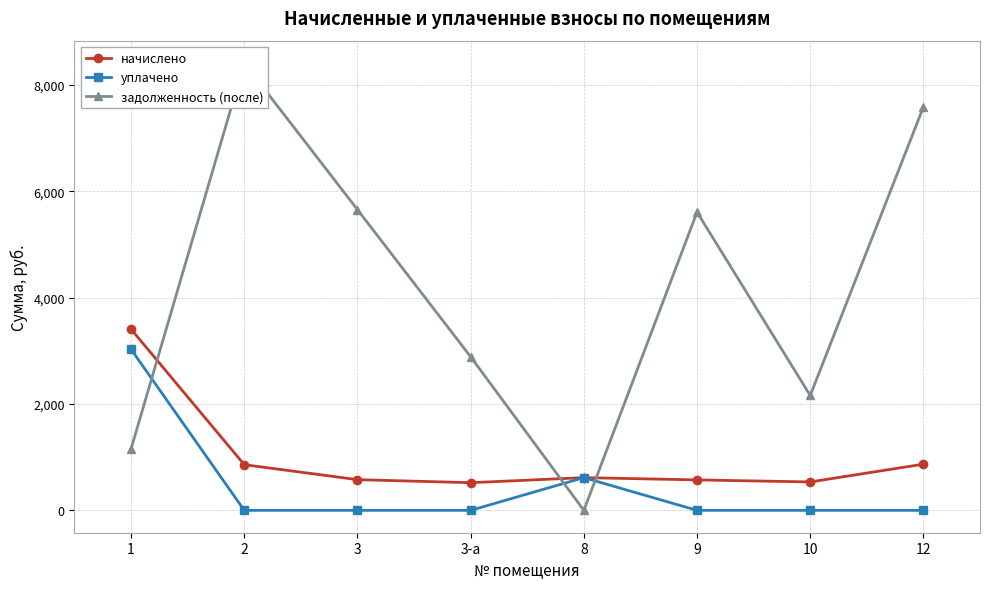

What is the label of the 7th point from the left?

10